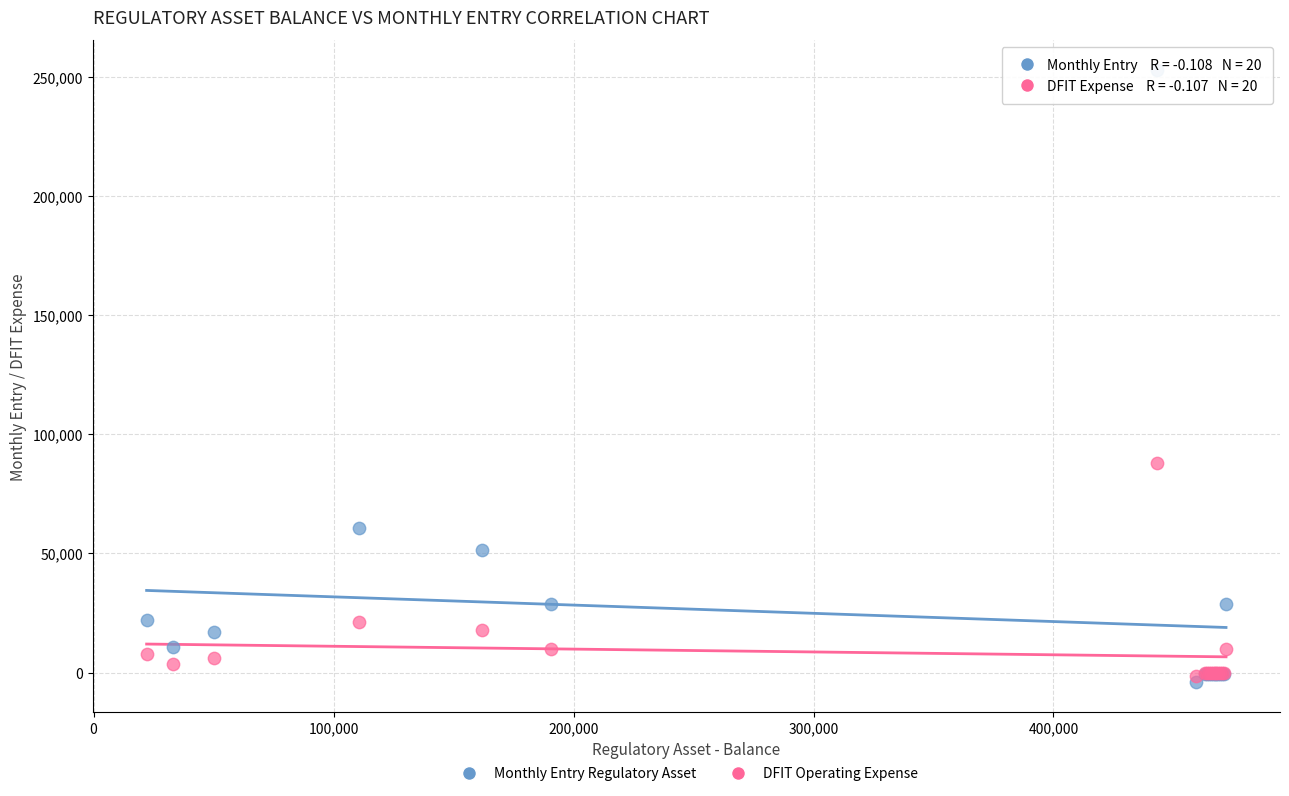

Across all series, what Y value is closest to 124376?

87955.7